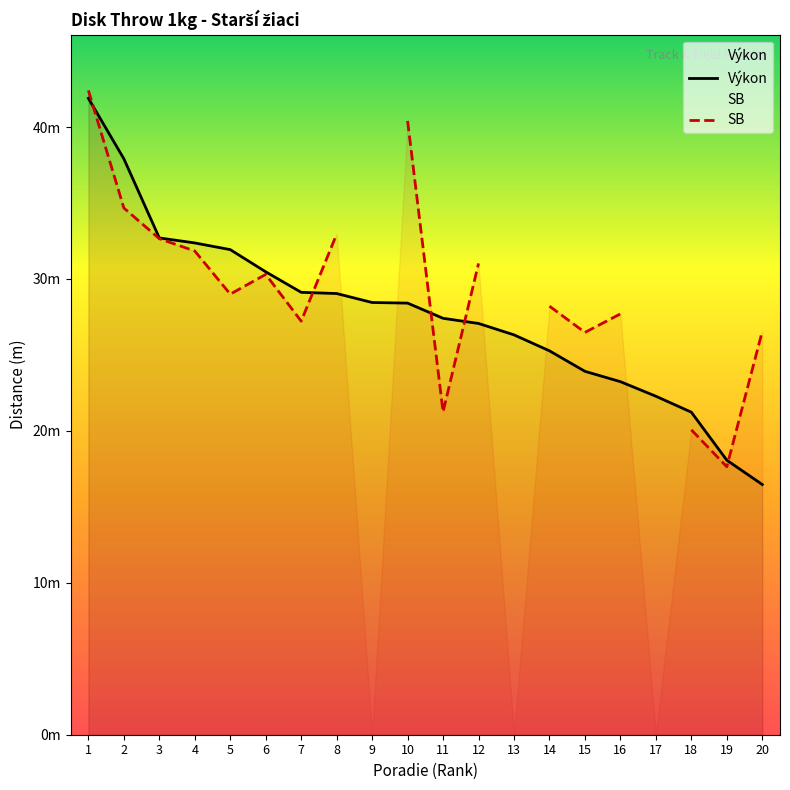

What is the sum of the values at 7 and 18?

50.4